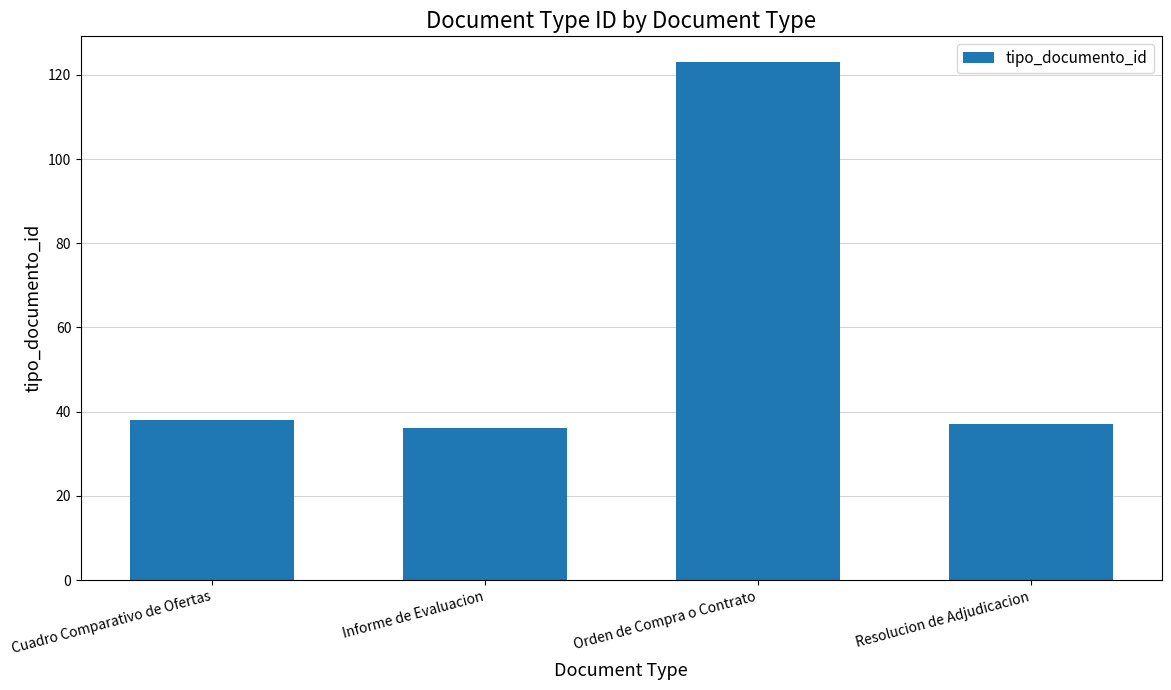

What is the ratio of the value at Resolucion de Adjudicacion to the value at Orden de Compra o Contrato?

0.3